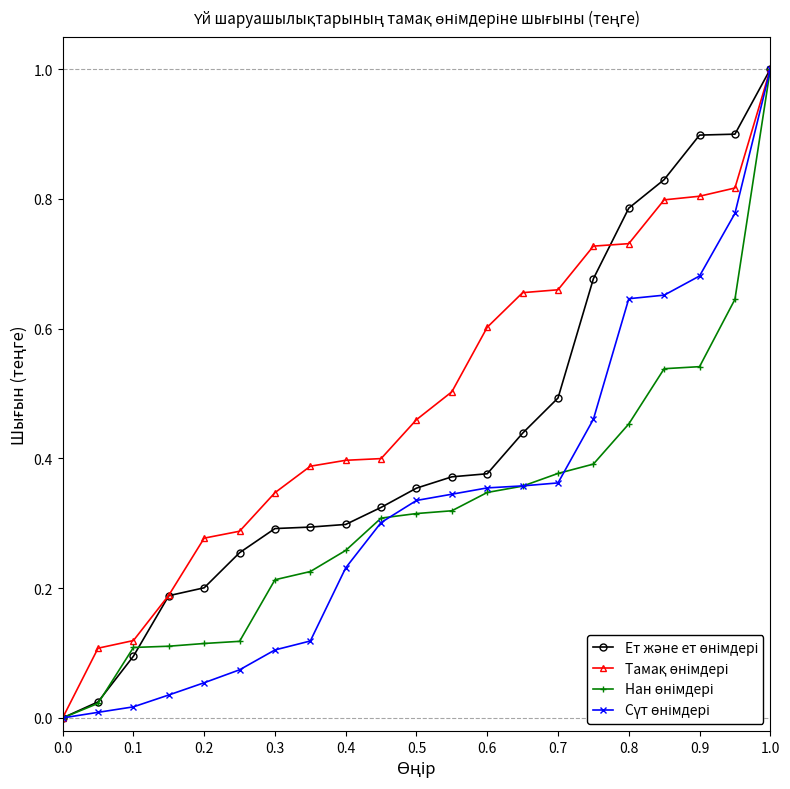

Count the number of categories in the chart.

21